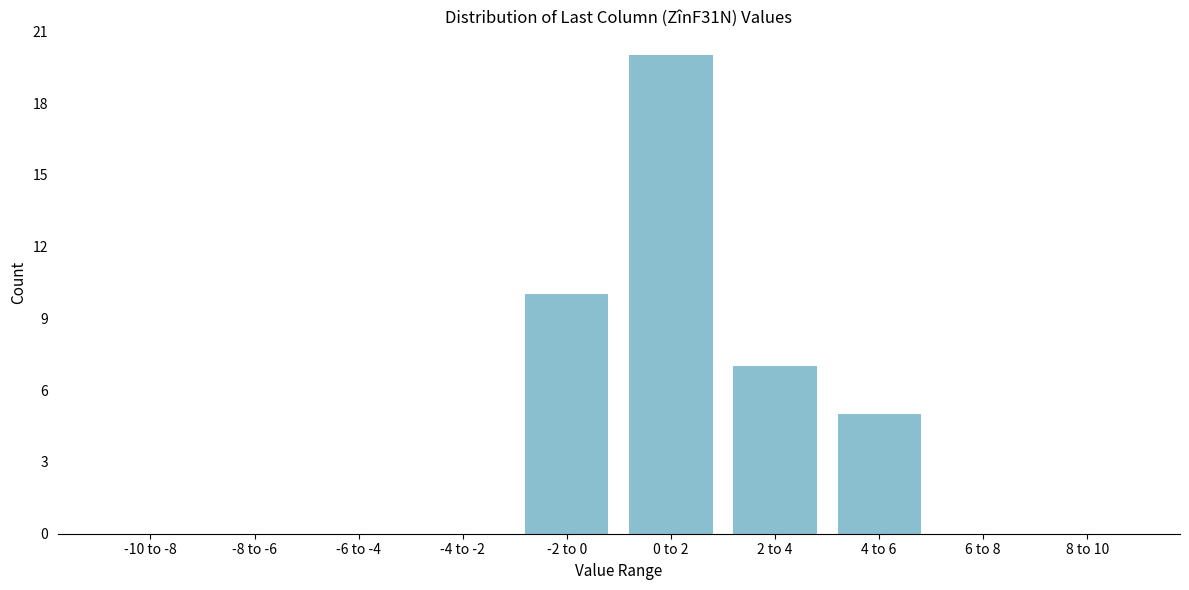

Reading right to left, what are all the values shown in this chart?

8 to 10=0	6 to 8=0	4 to 6=5	2 to 4=7	0 to 2=20	-2 to 0=10	-4 to -2=0	-6 to -4=0	-8 to -6=0	-10 to -8=0